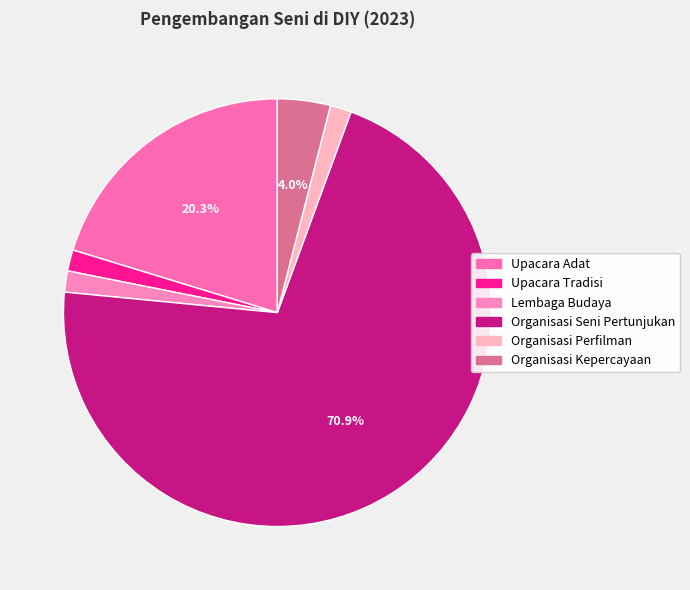

Which category has the smallest portion of the pie?

Upacara Tradisi